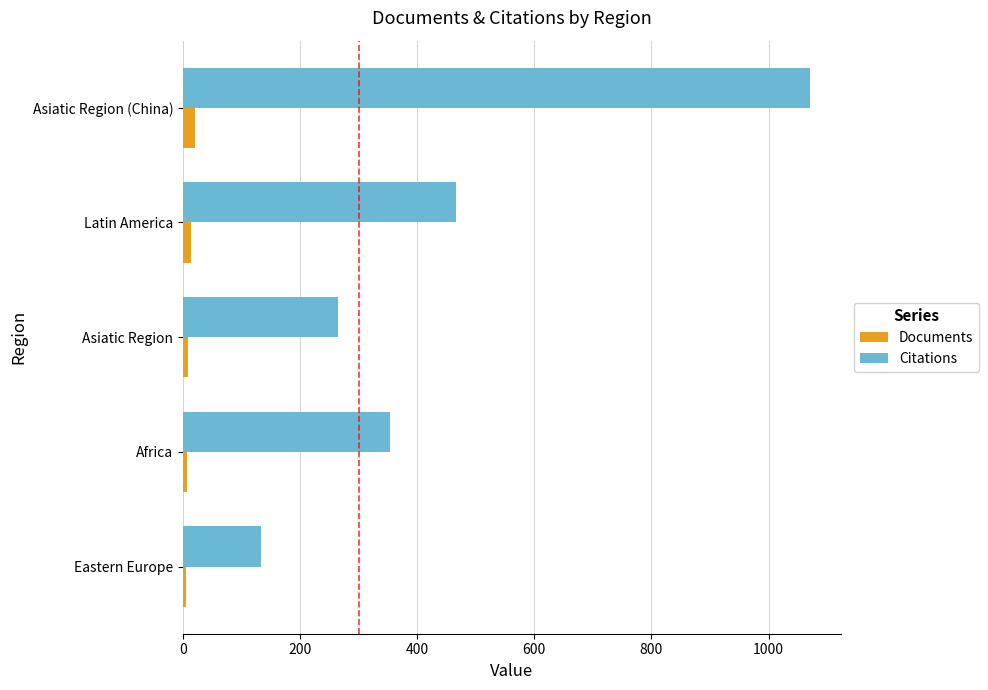

True or false: Citations has a value of 1070 at Asiatic Region (China).

True